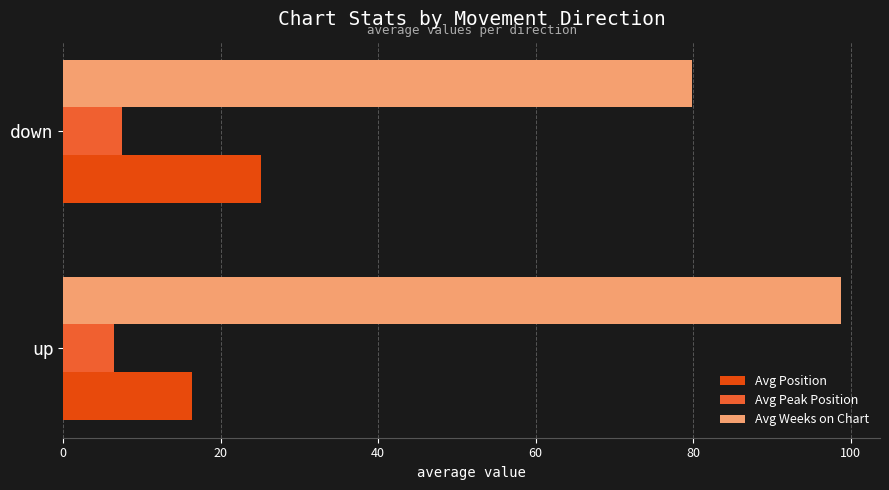

What is the difference between the highest and lowest values at up?

92.3